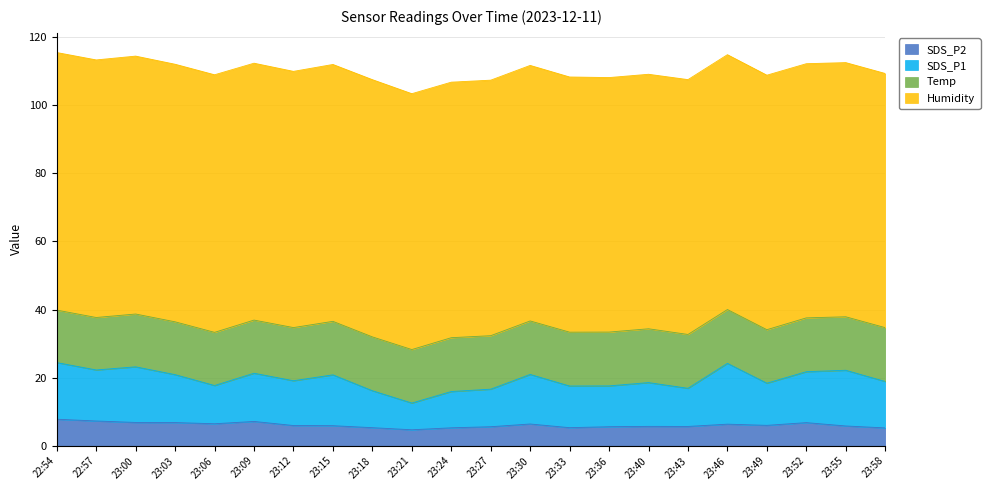

True or false: SDS_P2 and SDS_P1 intersect in this chart.

False